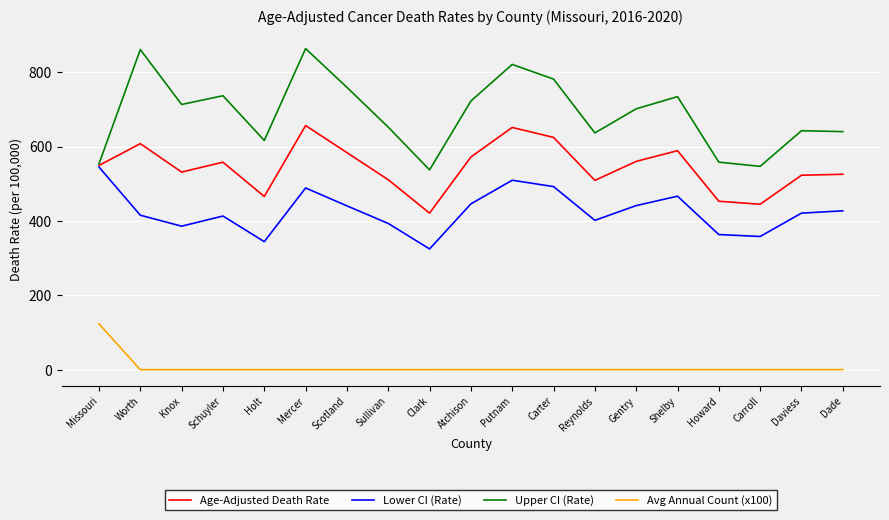

Rank the series at Atchison from lowest to highest value.

Avg Annual Count (x100), Lower CI (Rate), Age-Adjusted Death Rate, Upper CI (Rate)